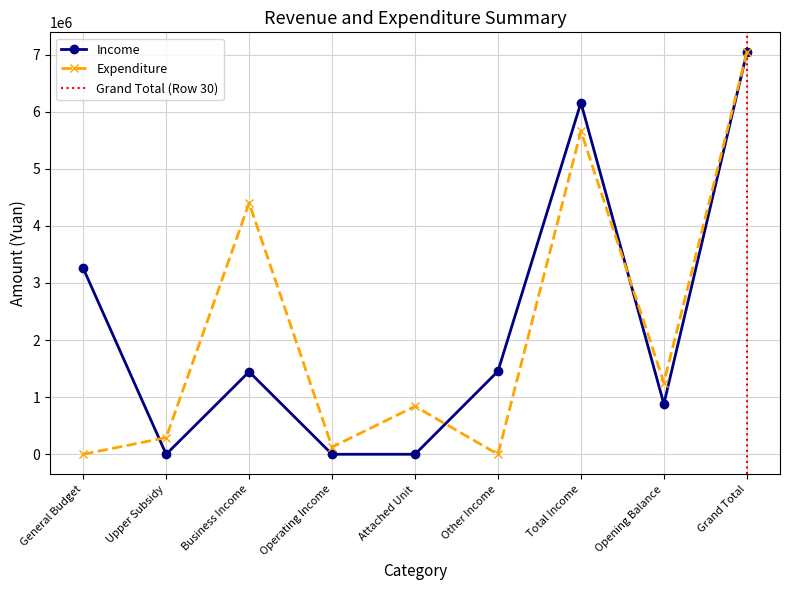

At which label does Income reach its peak?

Grand Total